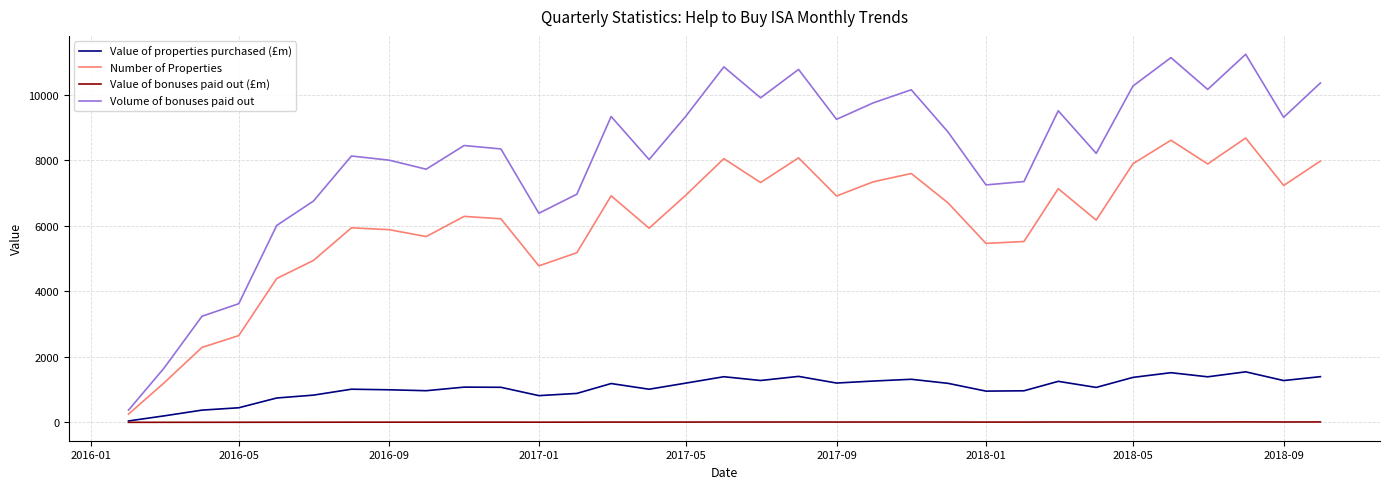

What is the minimum value for Volume of bonuses paid out?

371.0